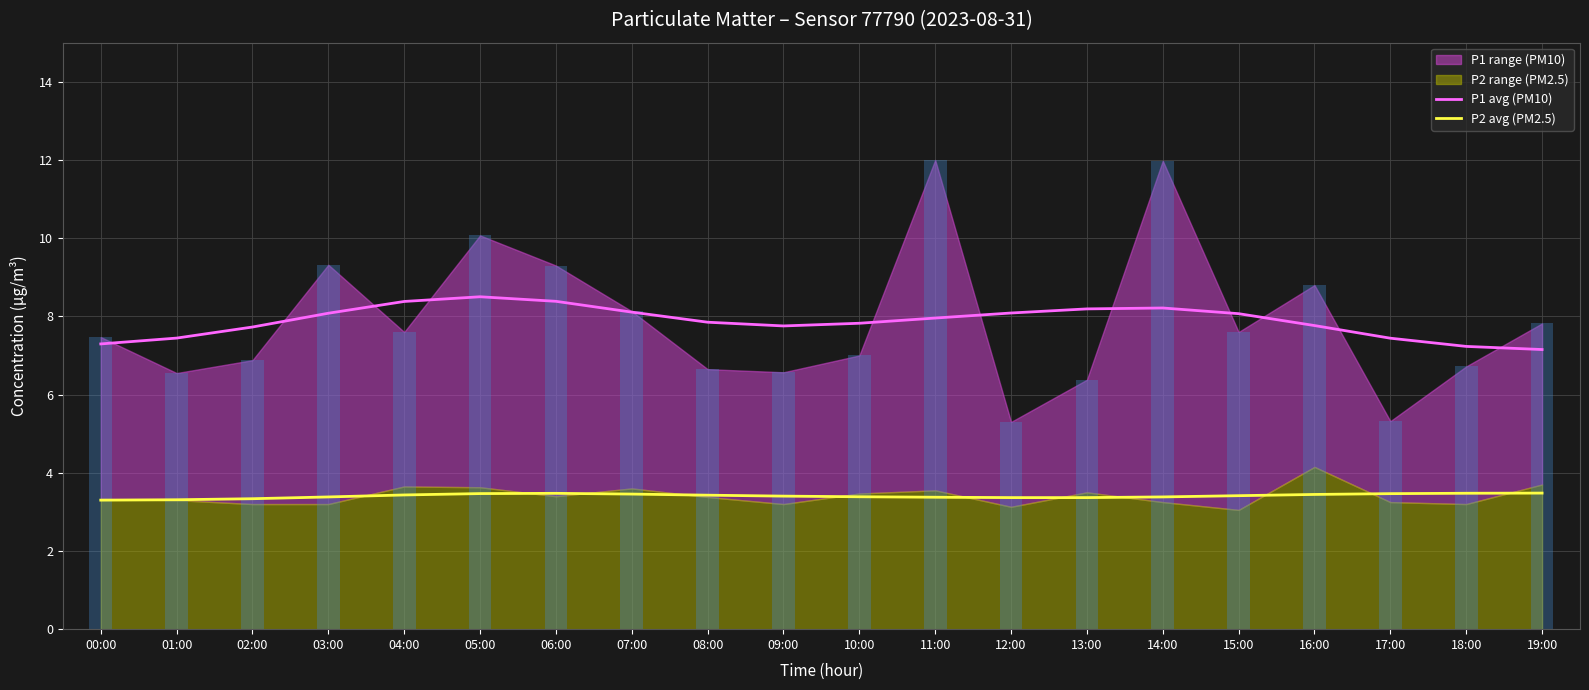

Rank the categories by P1 avg (PM10) value from highest to lowest.

05:00, 06:00, 04:00, 14:00, 13:00, 07:00, 12:00, 03:00, 15:00, 11:00, 08:00, 10:00, 16:00, 09:00, 02:00, 01:00, 17:00, 00:00, 18:00, 19:00